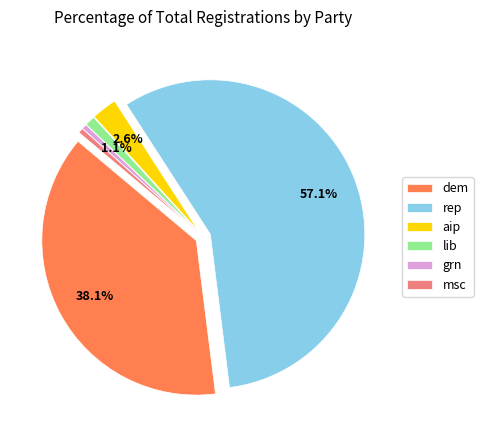

Which category has the biggest portion of the pie?

rep